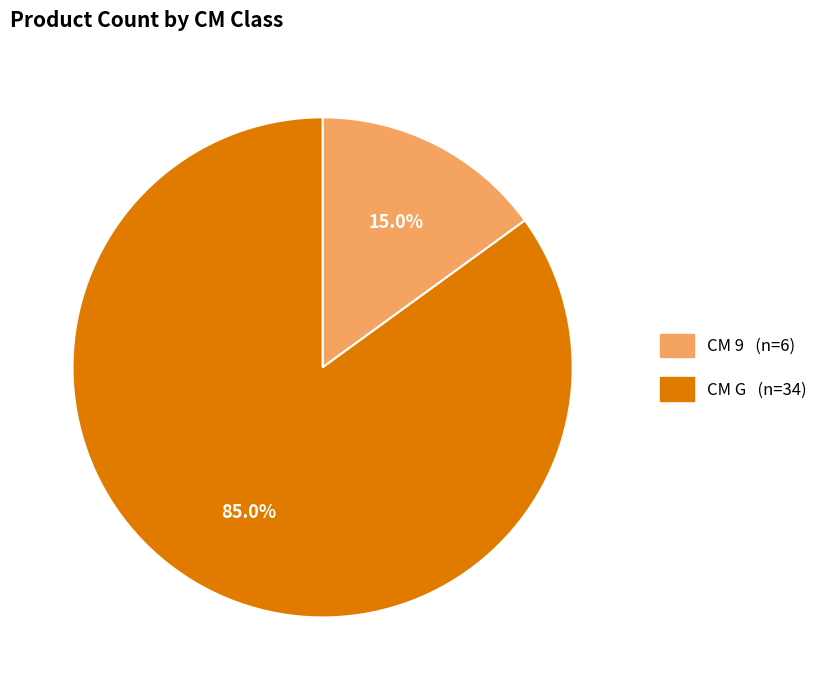

Does any single category account for the majority?

Yes